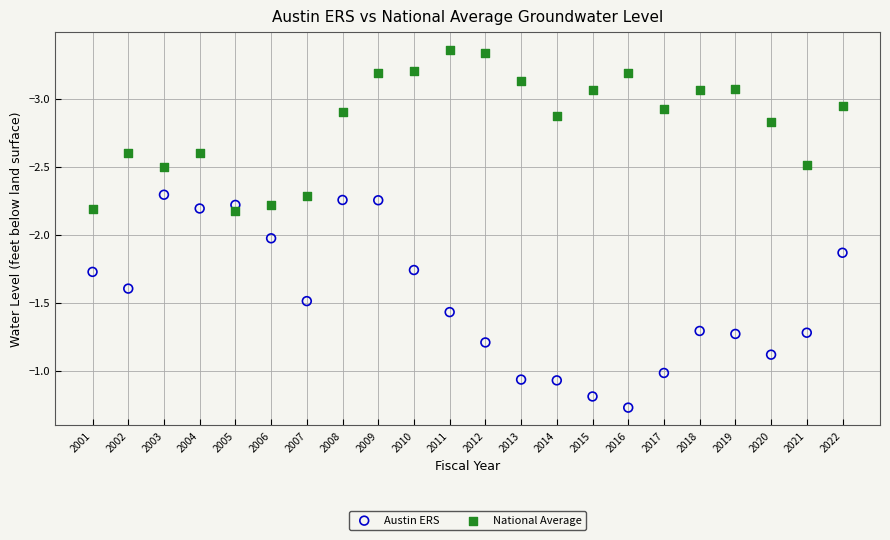

What are all the series names shown in the legend?

Austin ERS, National Average